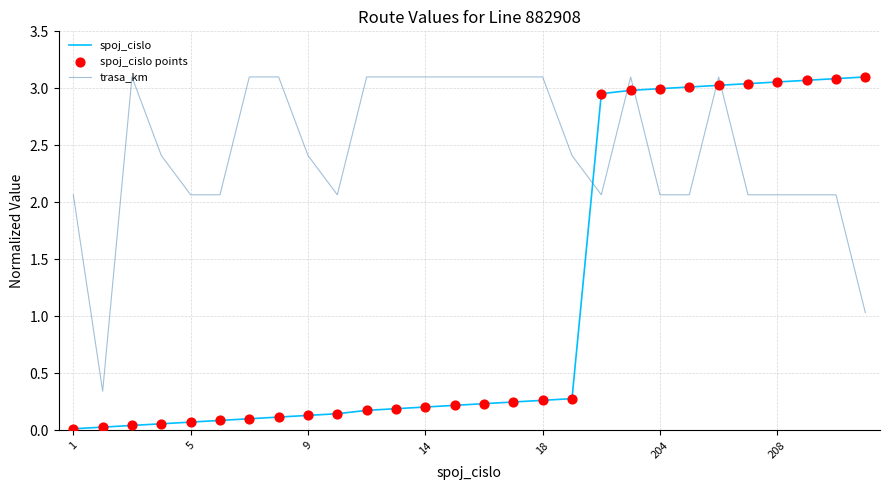

Which series has the largest total across all categories?

trasa_km